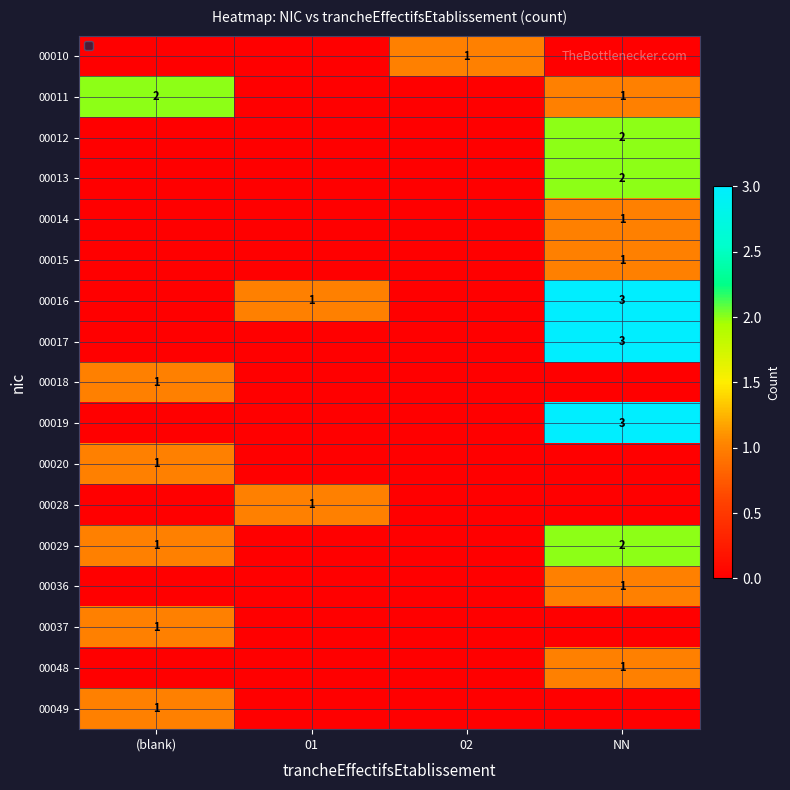

Is the value of 00020 at 01 greater than the value of 00048 at NN?

No